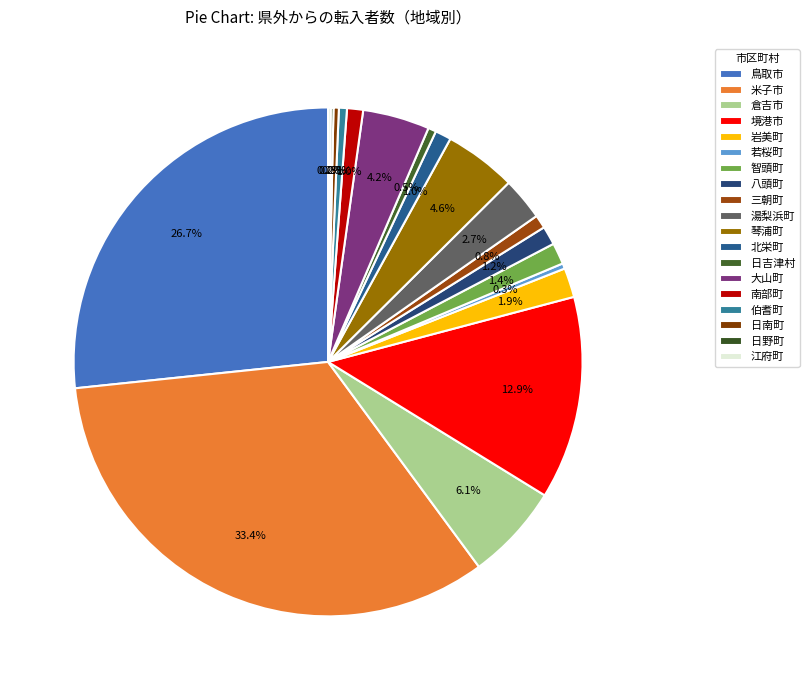

Which category has the smallest portion of the pie?

日野町